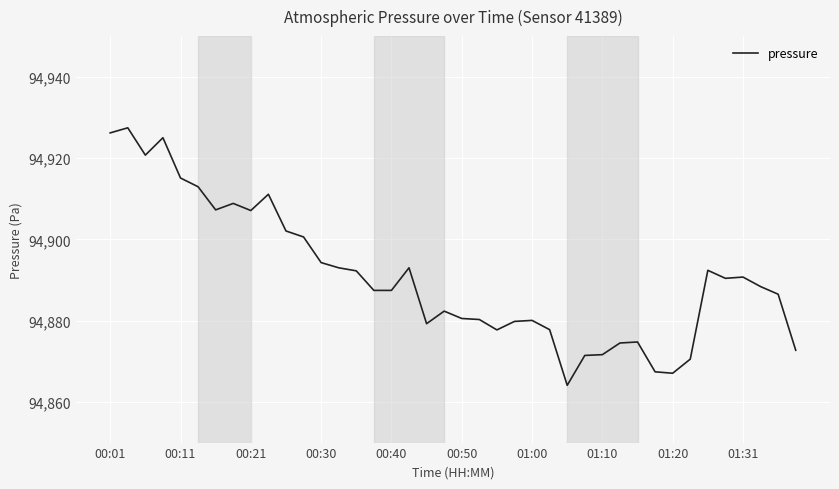

Count the number of categories in the chart.

40